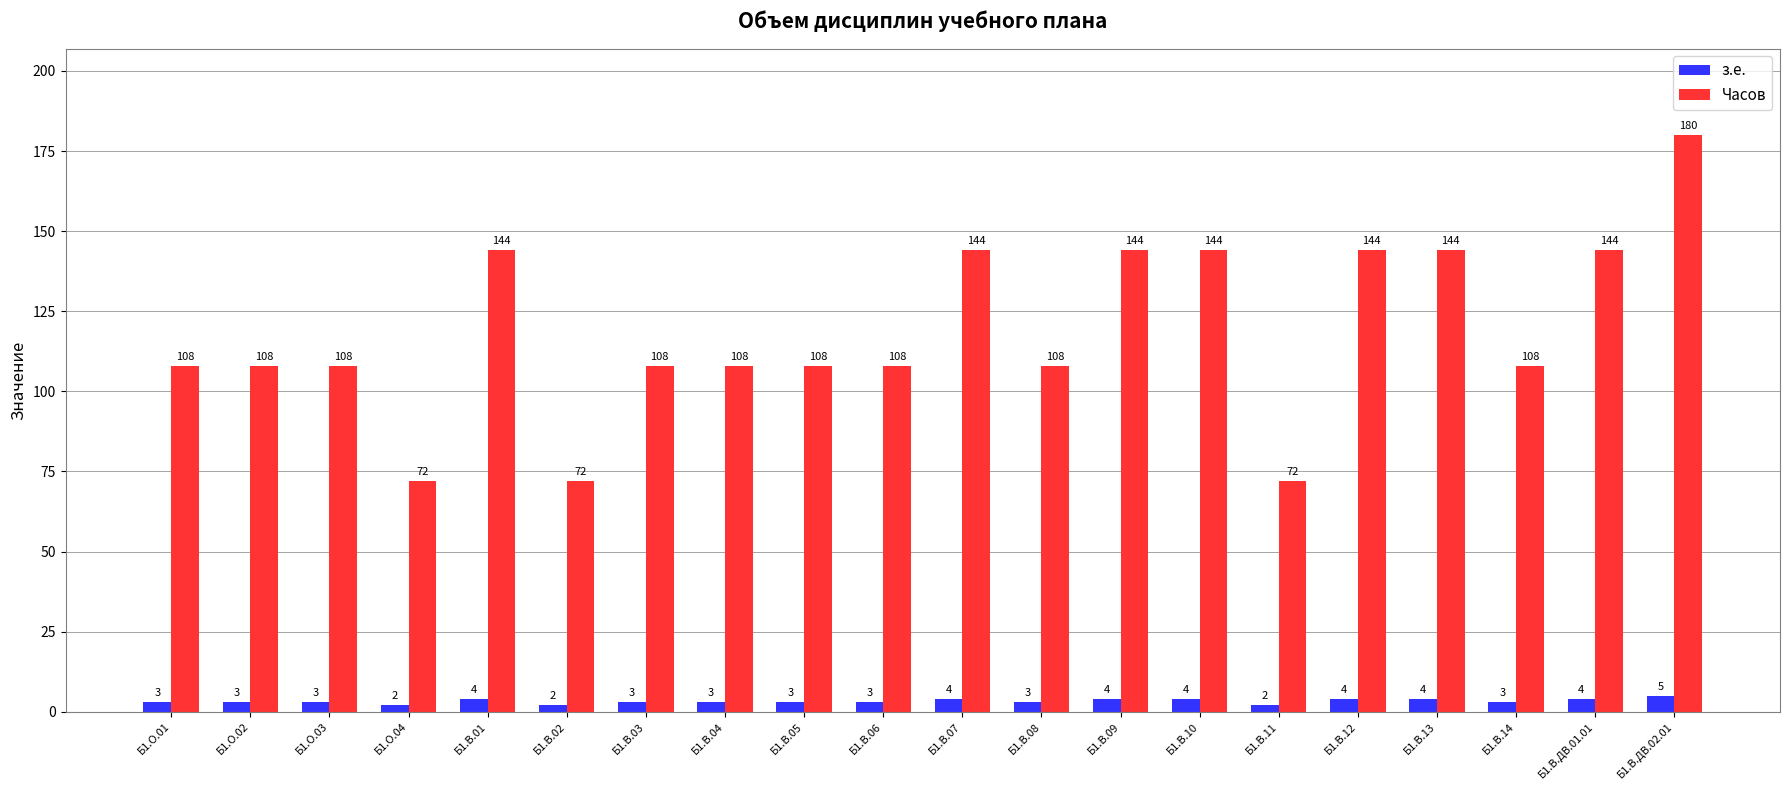

Reading left to right, transcribe all the data shown in this chart.

з.е.: Б1.О.01=3	Б1.О.02=3	Б1.О.03=3	Б1.О.04=2	Б1.В.01=4	Б1.В.02=2	Б1.В.03=3	Б1.В.04=3	Б1.В.05=3	Б1.В.06=3	Б1.В.07=4	Б1.В.08=3	Б1.В.09=4	Б1.В.10=4	Б1.В.11=2	Б1.В.12=4	Б1.В.13=4	Б1.В.14=3	Б1.В.ДВ.01.01=4	Б1.В.ДВ.02.01=5
Часов: Б1.О.01=108	Б1.О.02=108	Б1.О.03=108	Б1.О.04=72	Б1.В.01=144	Б1.В.02=72	Б1.В.03=108	Б1.В.04=108	Б1.В.05=108	Б1.В.06=108	Б1.В.07=144	Б1.В.08=108	Б1.В.09=144	Б1.В.10=144	Б1.В.11=72	Б1.В.12=144	Б1.В.13=144	Б1.В.14=108	Б1.В.ДВ.01.01=144	Б1.В.ДВ.02.01=180